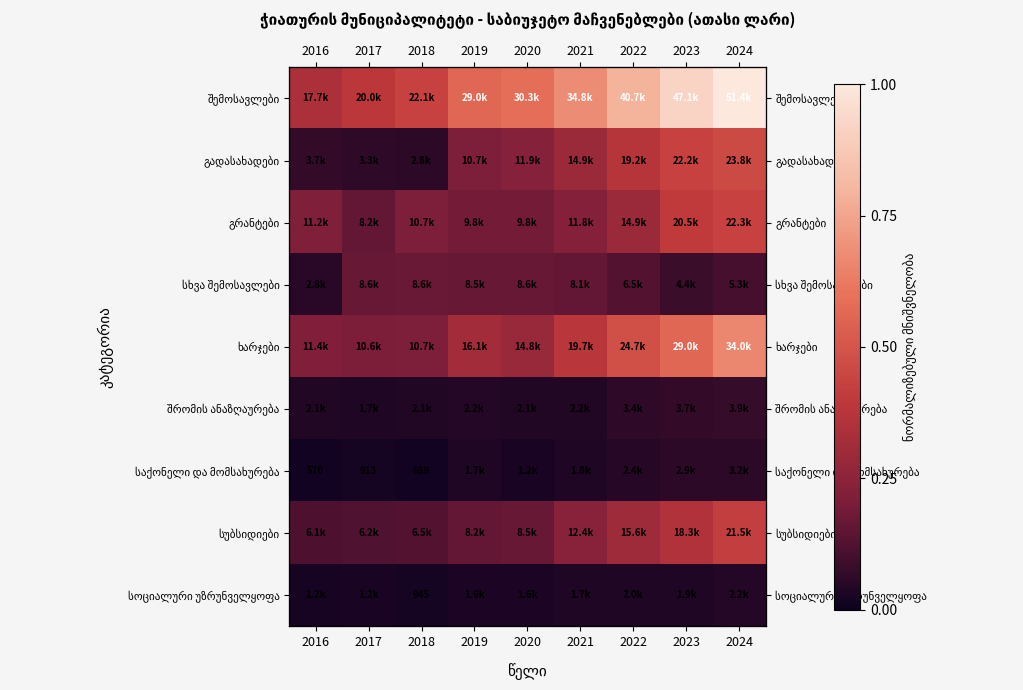

Is the value of სუბსიდიები at 2018 greater than the value of გადასახადები at 2022?

No